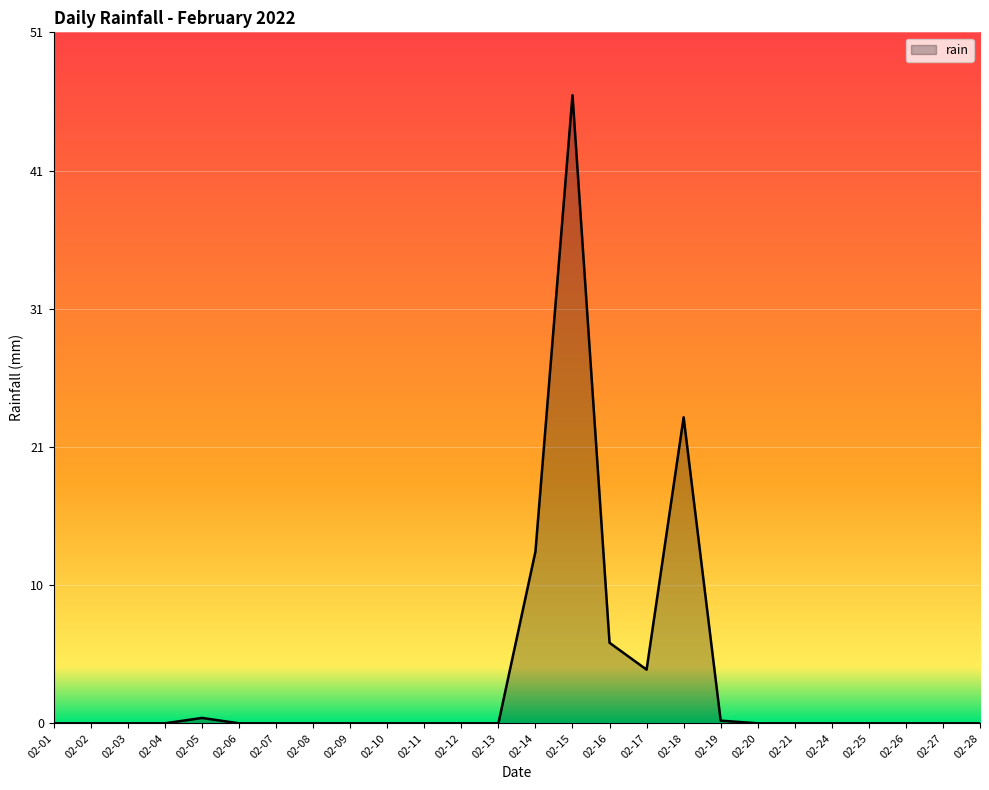

Which category has the highest value across all series?

02-15